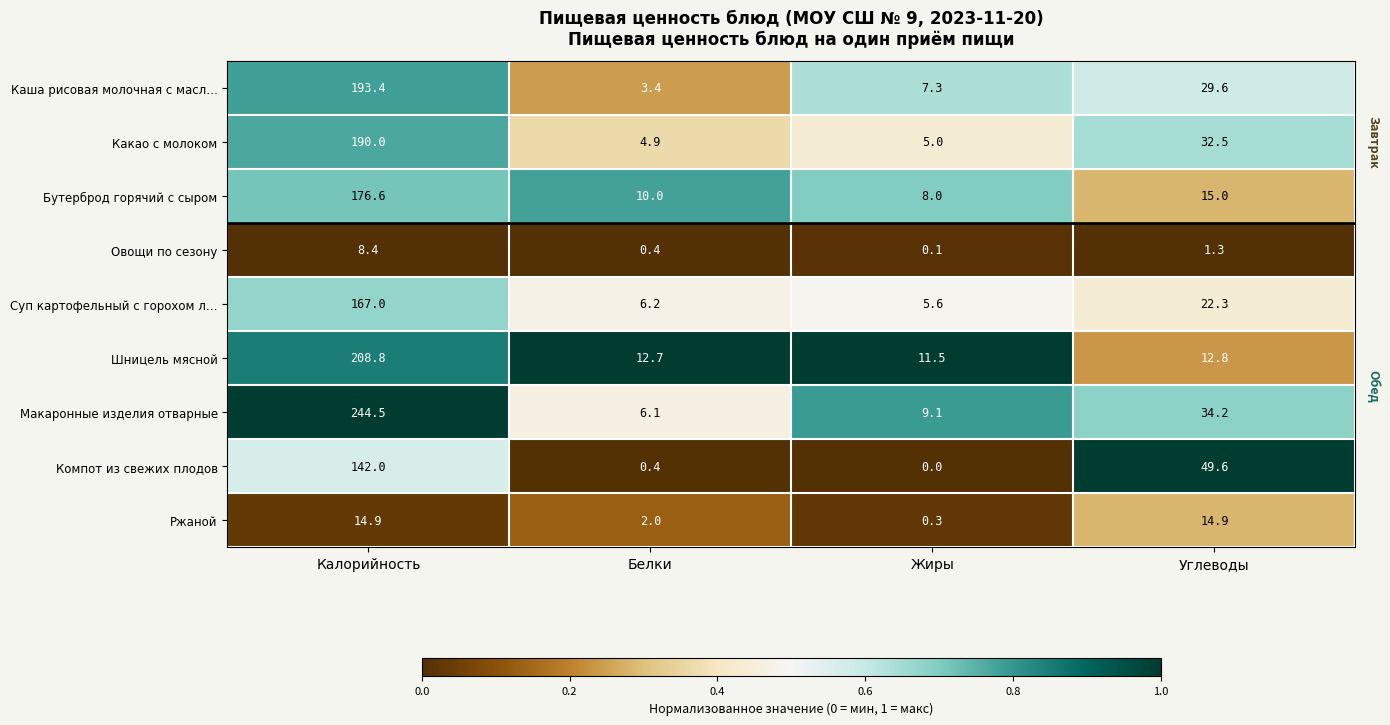

Which series has the widest spread of values?

Макаронные изделия отварные